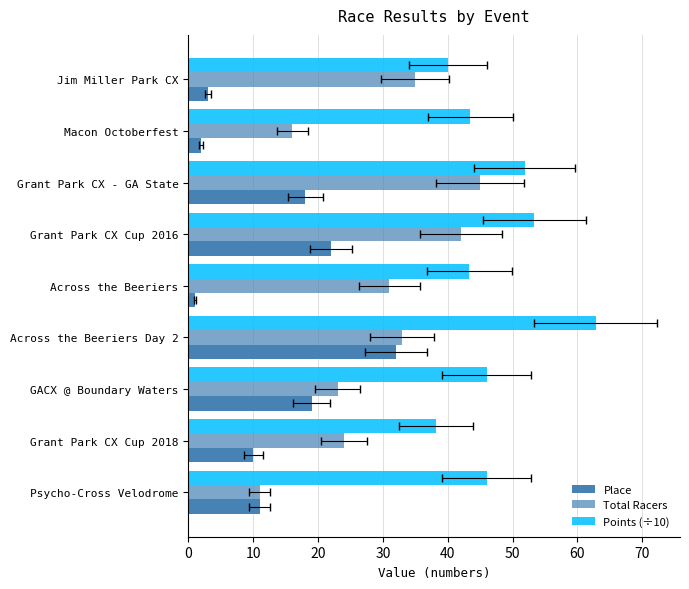

What is the difference between the second highest and second lowest values in the Place series?

20.0